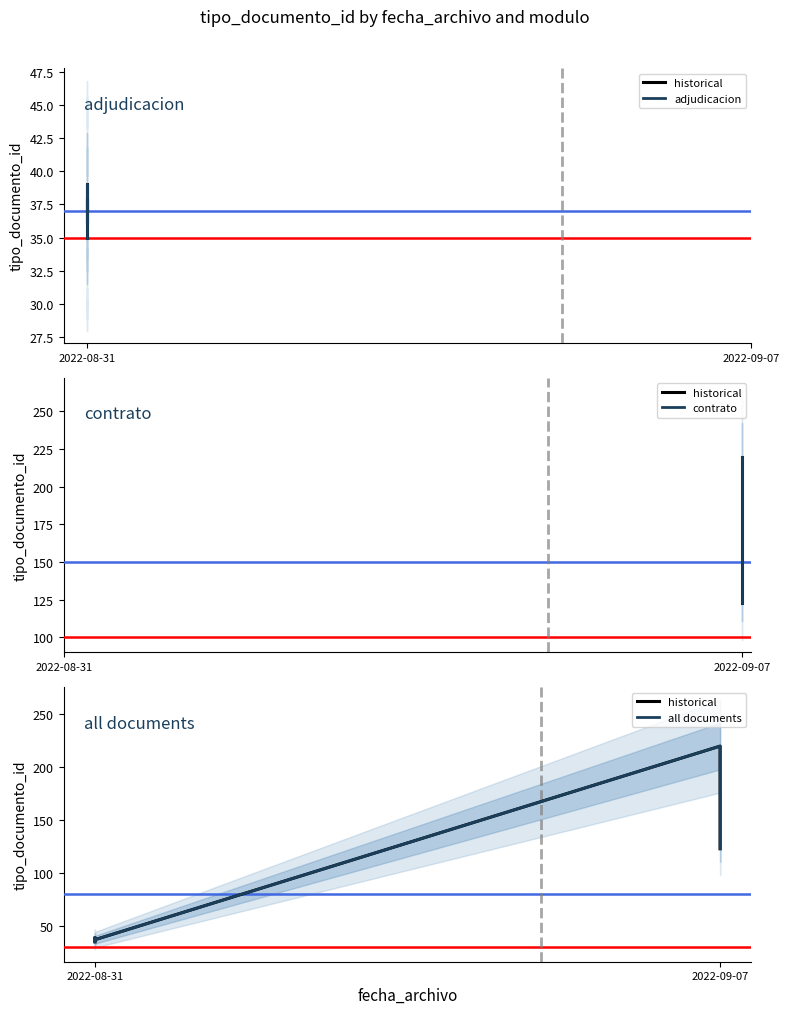

How many points are higher than both their immediate neighbors (excluding endpoints)?

2